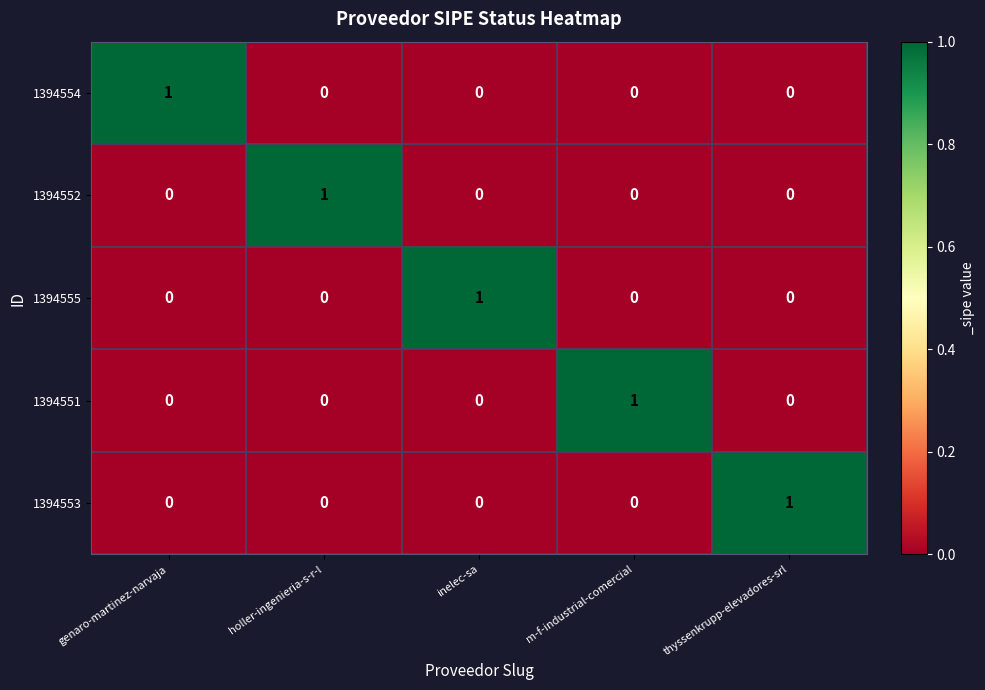

Which category has the highest value in the 1394552 series?

holler-ingenieria-s-r-l